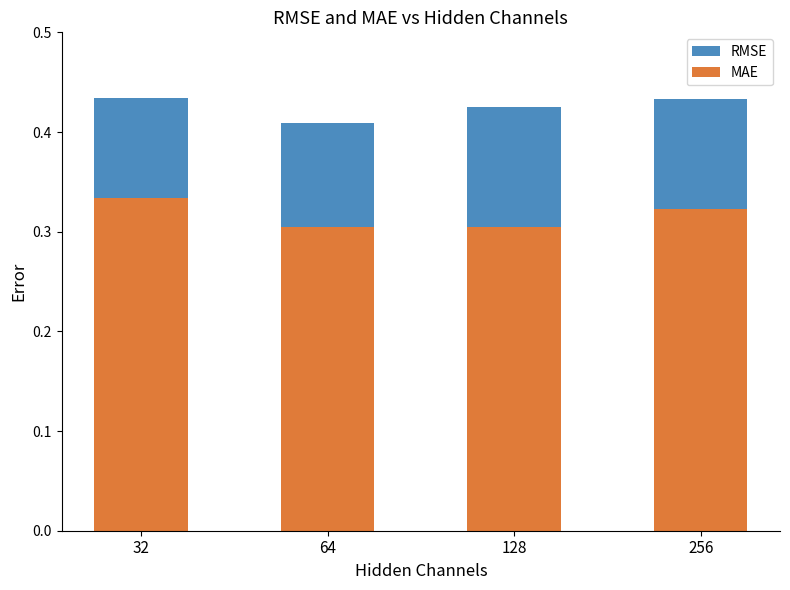

Where is MAE nearest to the value 0?

64